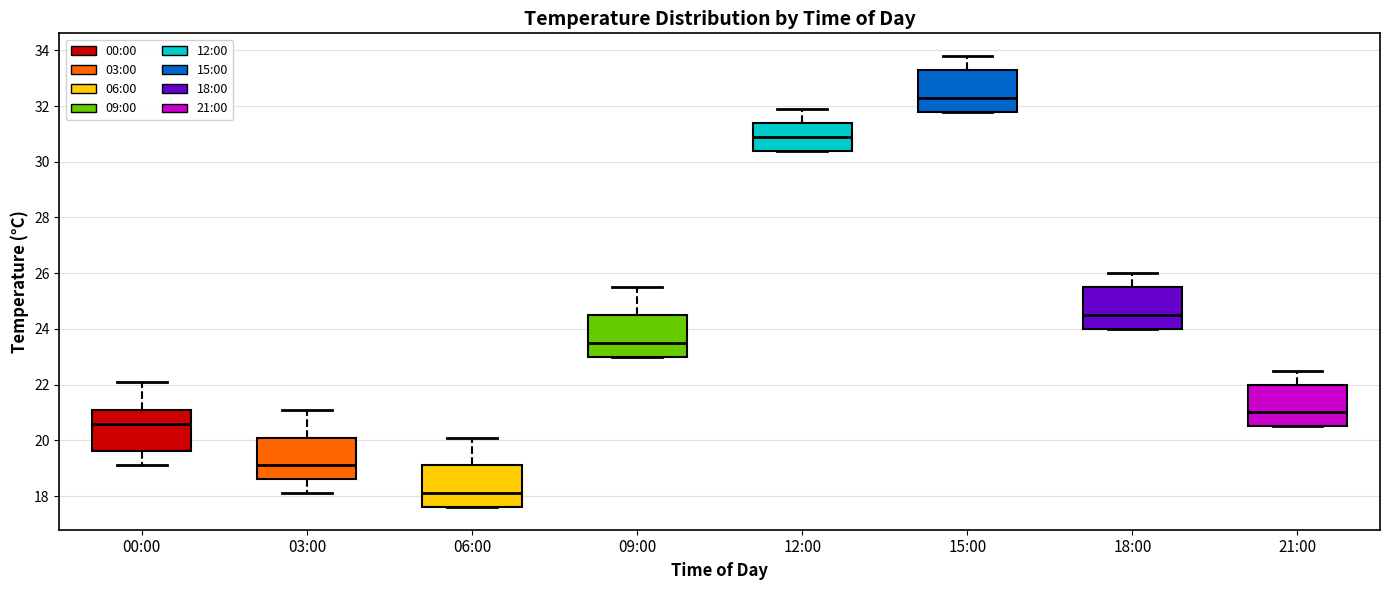

Where is the upper edge of the box for 09:00 on the y-axis? The values are not printed on the chart, so give them approximately, as read against the axis.

24.6